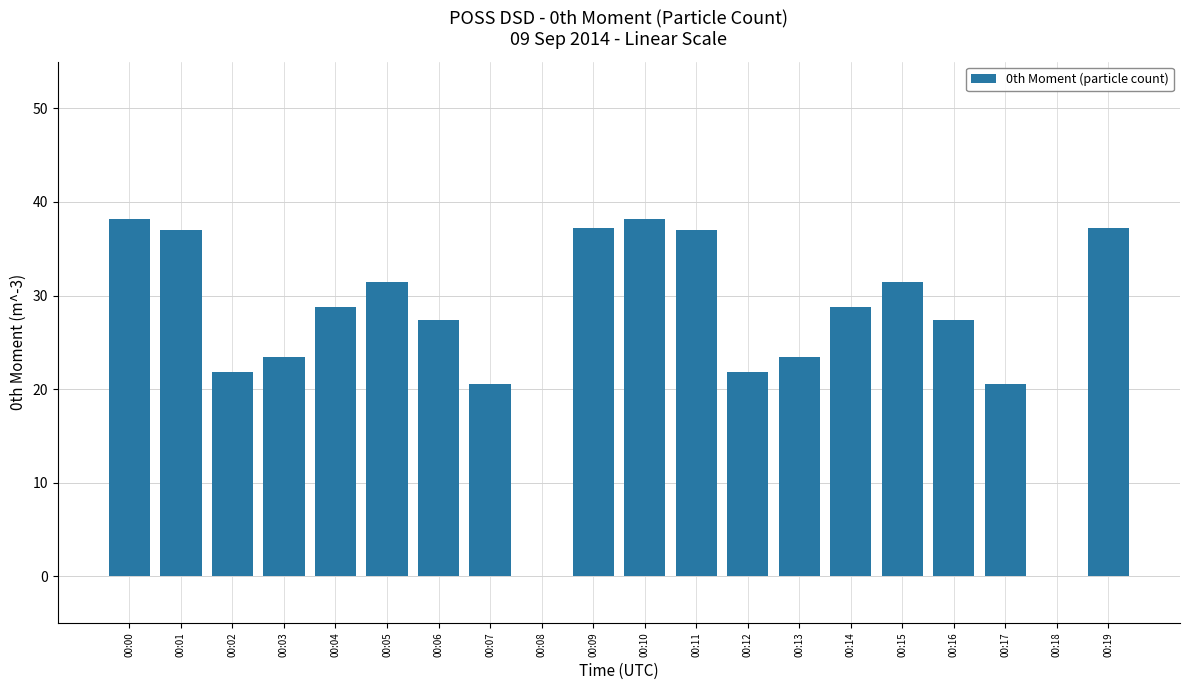

What is the approximate value at 00:00?

38.2